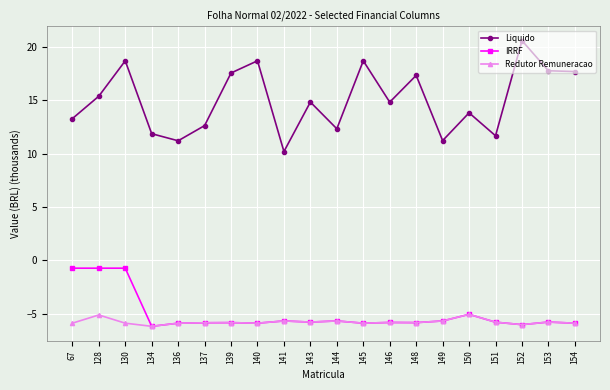

Which category has the lowest value in the Liquido series?

141